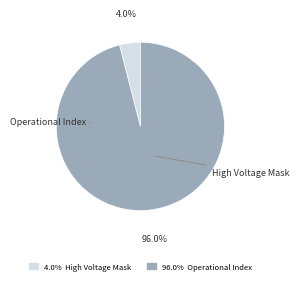

Is there a majority slice in this chart?

Yes